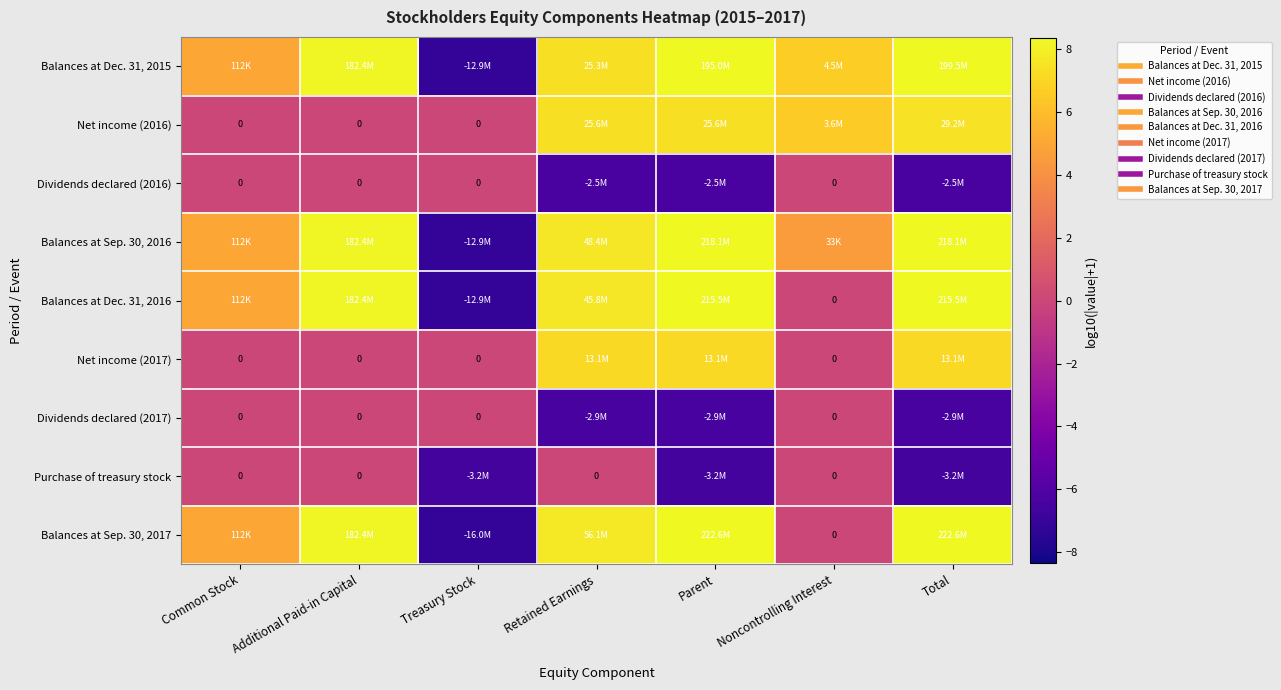

Which series has the widest spread of values?

Balances at Sep. 30, 2017